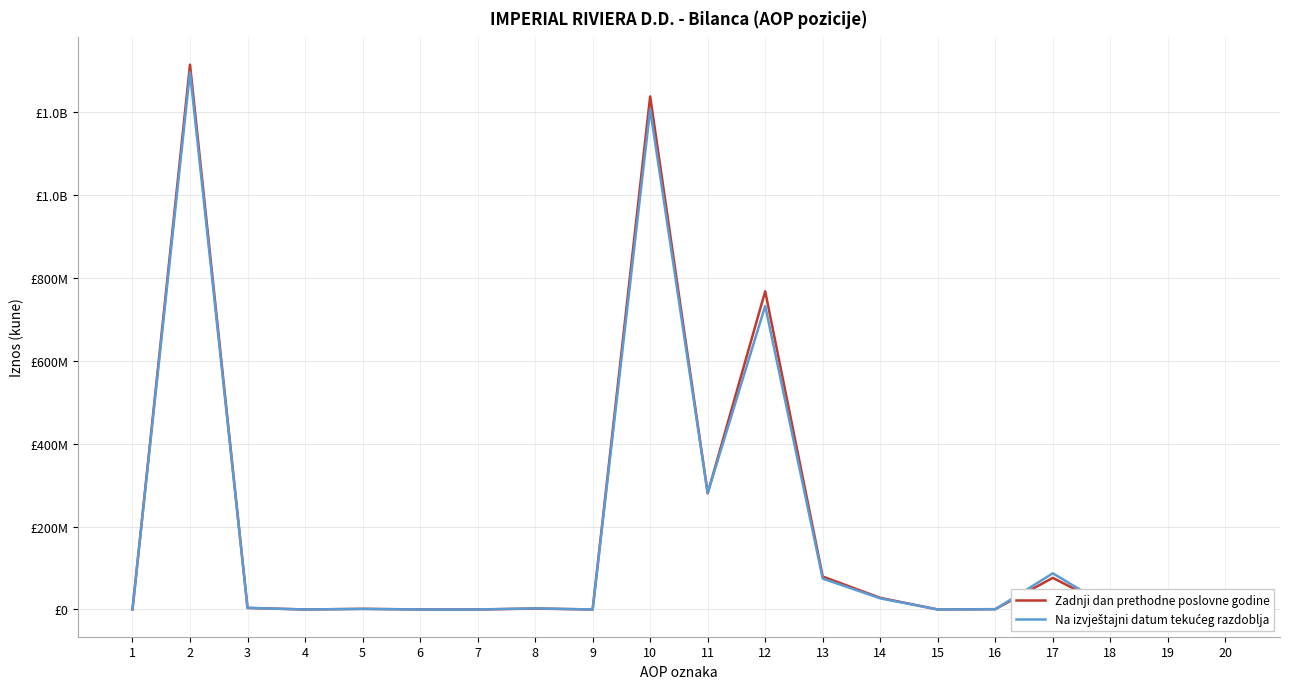

Reading left to right, extract all data points from this chart.

Zadnji dan prethodne poslovne godine: 1=0	2=1314794365	3=3704562	4=0	5=1580814	6=0	7=0	8=2123748	9=0	10=1238107999	11=280393548	12=767833986	13=79491766	14=28063029	15=0	16=828087	17=76325408	18=5172175	19=0	20=31690
Na izvještajni datum tekućeg razdoblja: 1=0	2=1296658894	3=4009975	4=0	5=1296004	6=0	7=0	8=2713971	9=0	10=1206888411	11=281083520	12=732456485	13=74546000	14=26831315	15=0	16=535110	17=87296848	18=4139133	19=0	20=31690